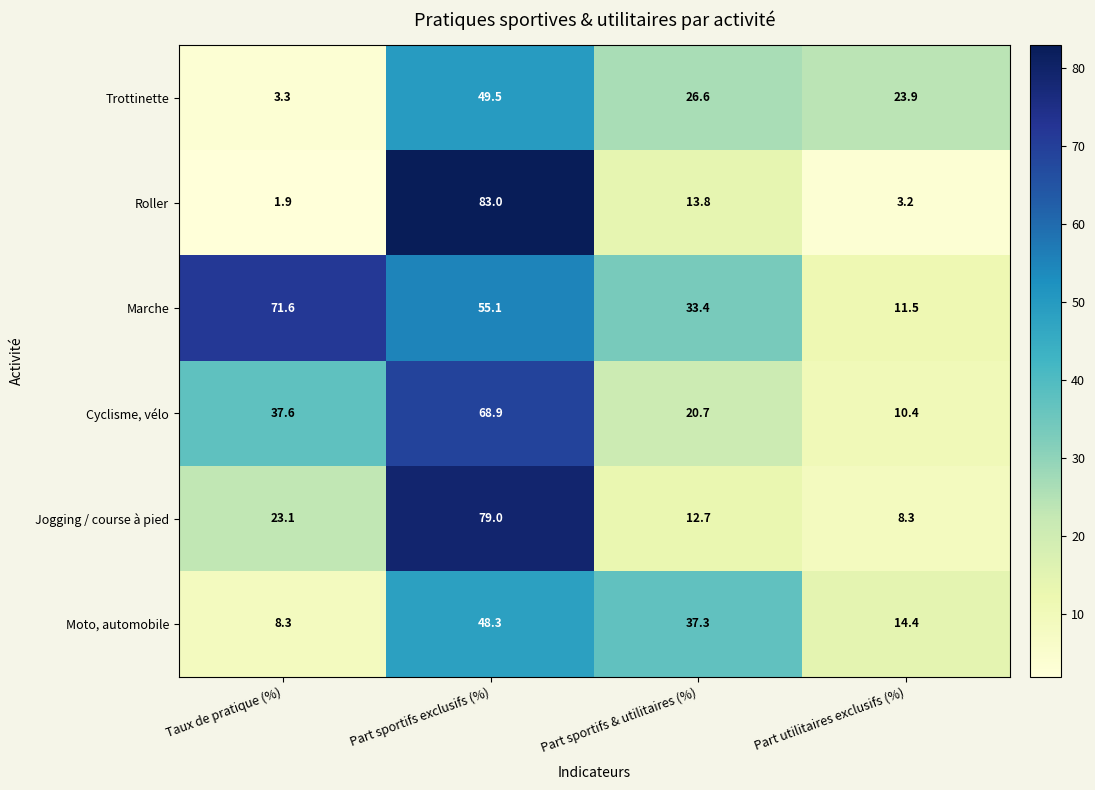

Where does the Roller series first go above 13?

Part sportifs exclusifs (%)